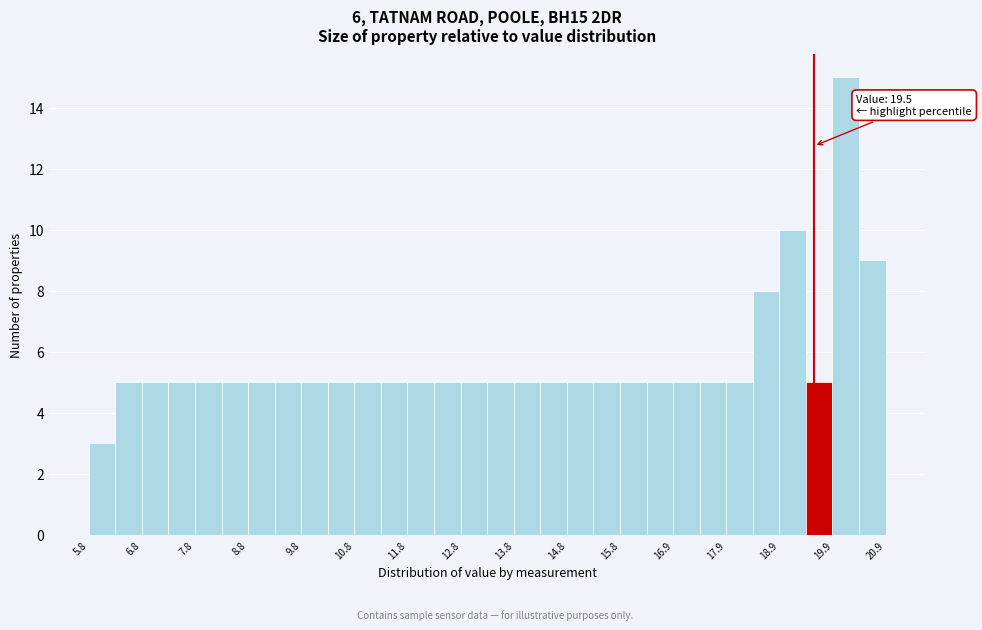

Which range on the x-axis has the tallest bar?

19.85 to 20.35